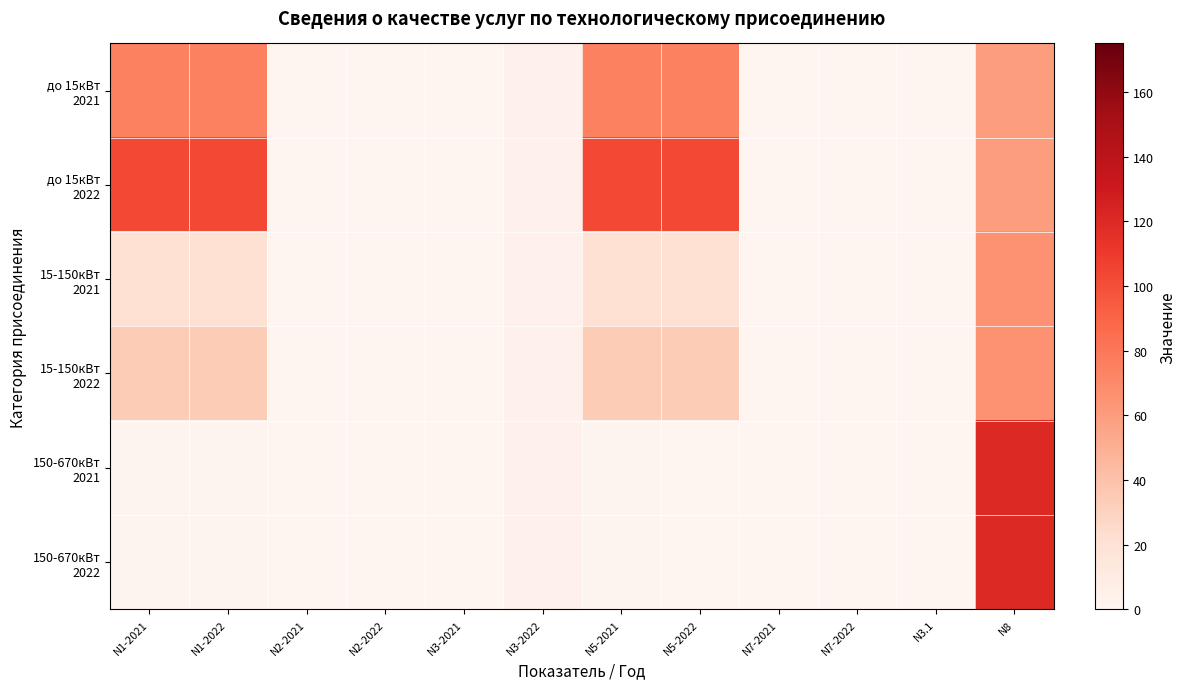

Count the number of categories in the chart.

12